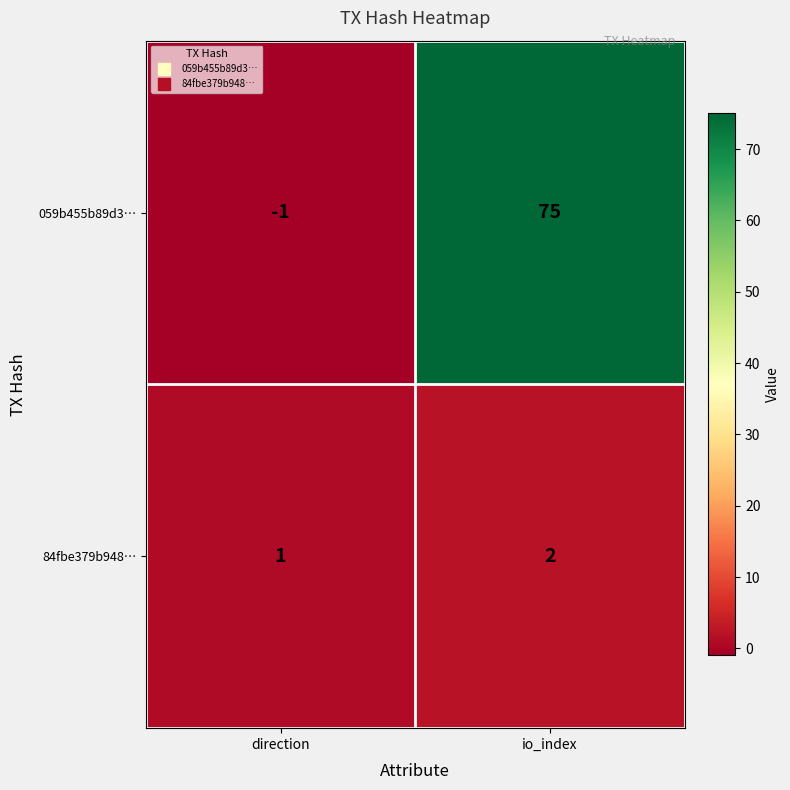

Reading left to right, list all the values displayed in this chart.

059b455b89d3…: direction=-1	io_index=75
84fbe379b948…: direction=1	io_index=2